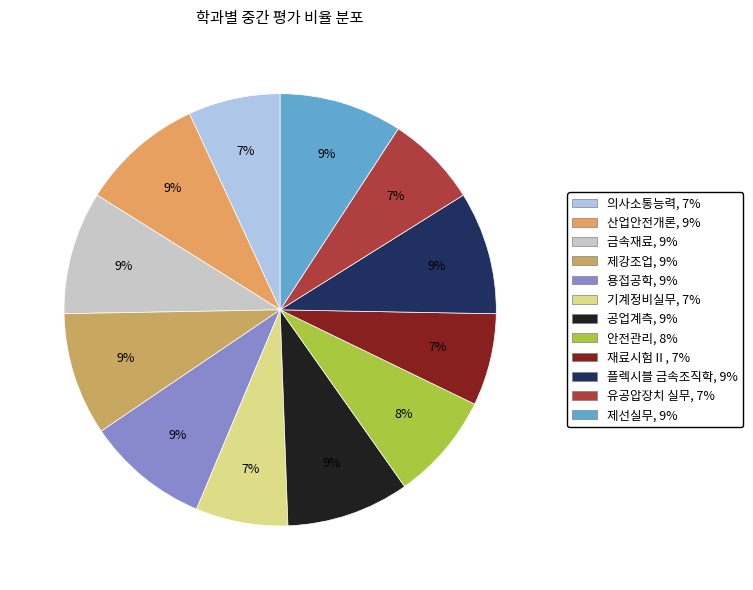

True or false: 재료시험Ⅱ accounts for 2% of the total.

False